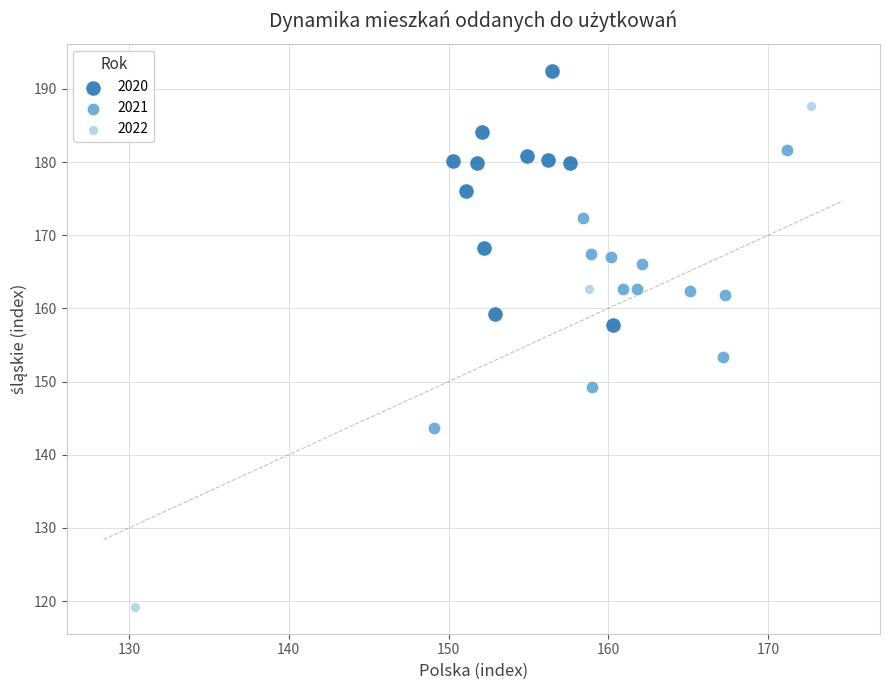

Which series reaches the minimum Y coordinate?

2022